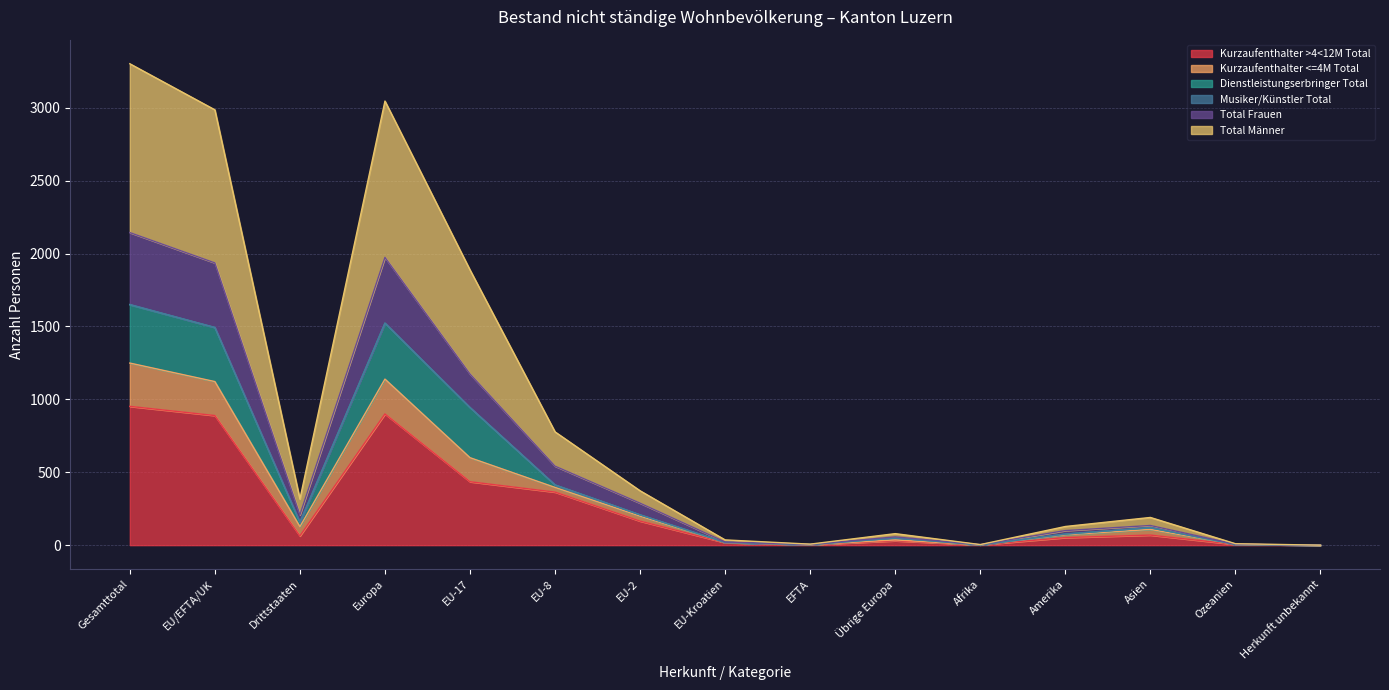

Rank the series at EFTA from highest to lowest value.

Kurzaufenthalter <=4M Total, Total Frauen, Total Männer, Kurzaufenthalter >4<12M Total